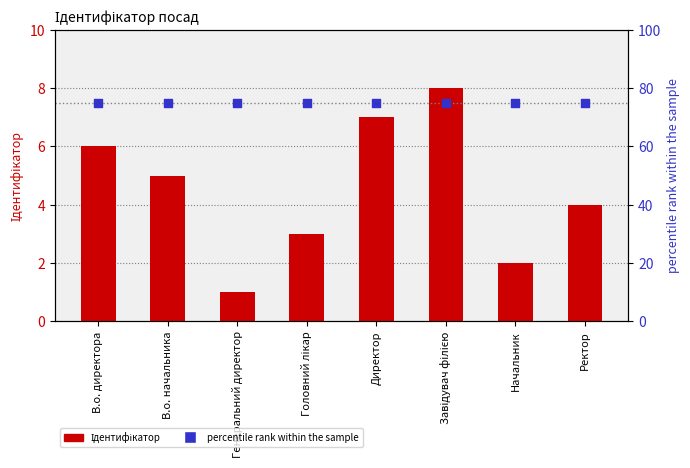

Which series reaches the minimum Y coordinate?

Ідентифікатор